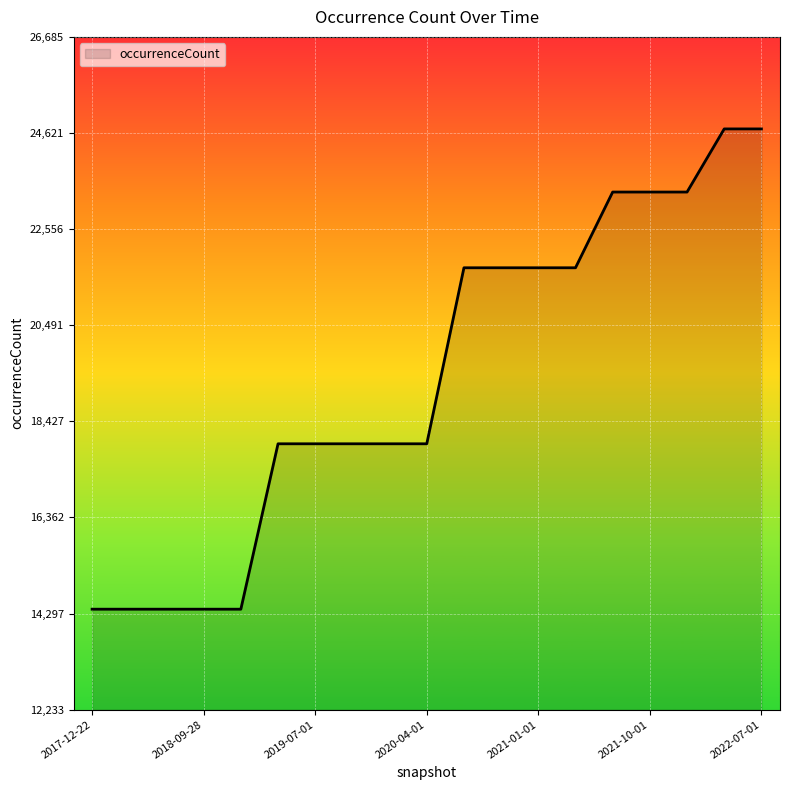

Reading right to left, extract all data points from this chart.

24709	24709	23353	23353	23353	21726	21726	21726	21726	17945	17945	17945	17945	17945	14392	14392	14392	14392	14392